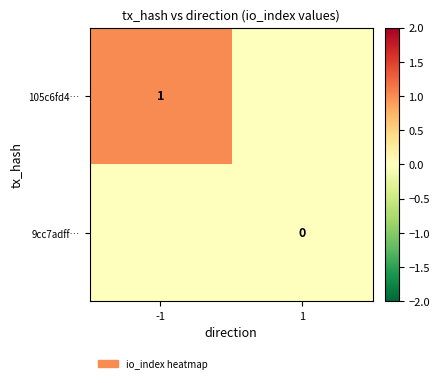

True or false: 105c6fd4… has a value of 0 at -1.

False